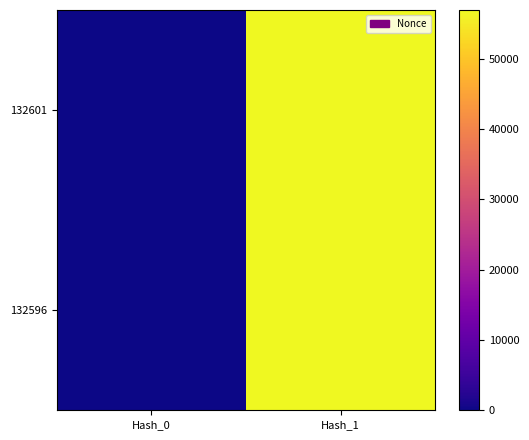

What is the total value across all series at Hash_1?

113900